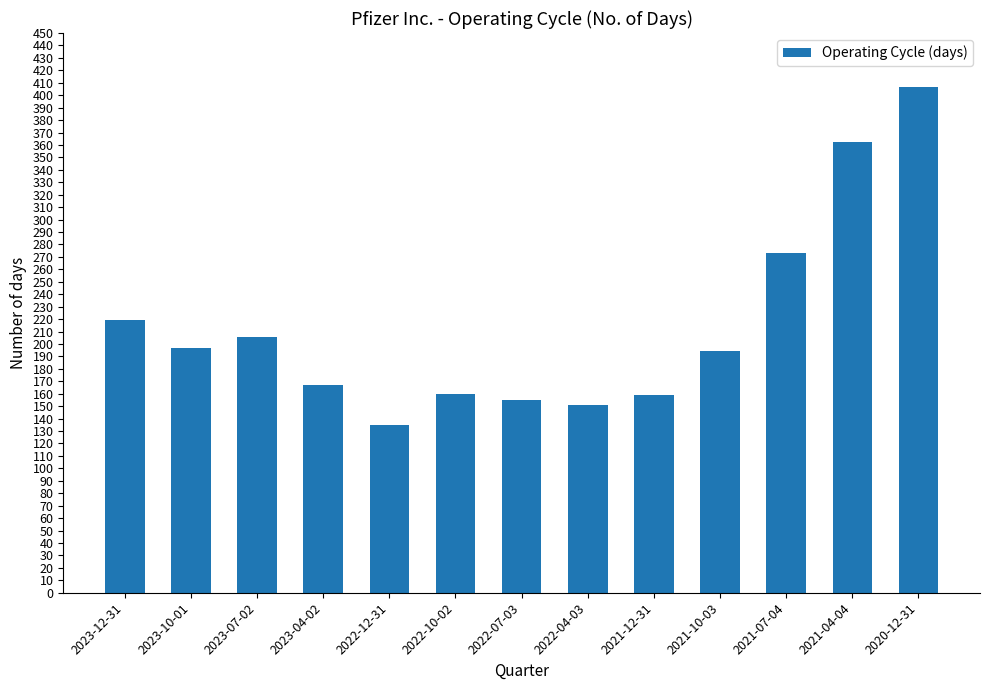

True or false: the data shows 406 at 2021-07-04.

False